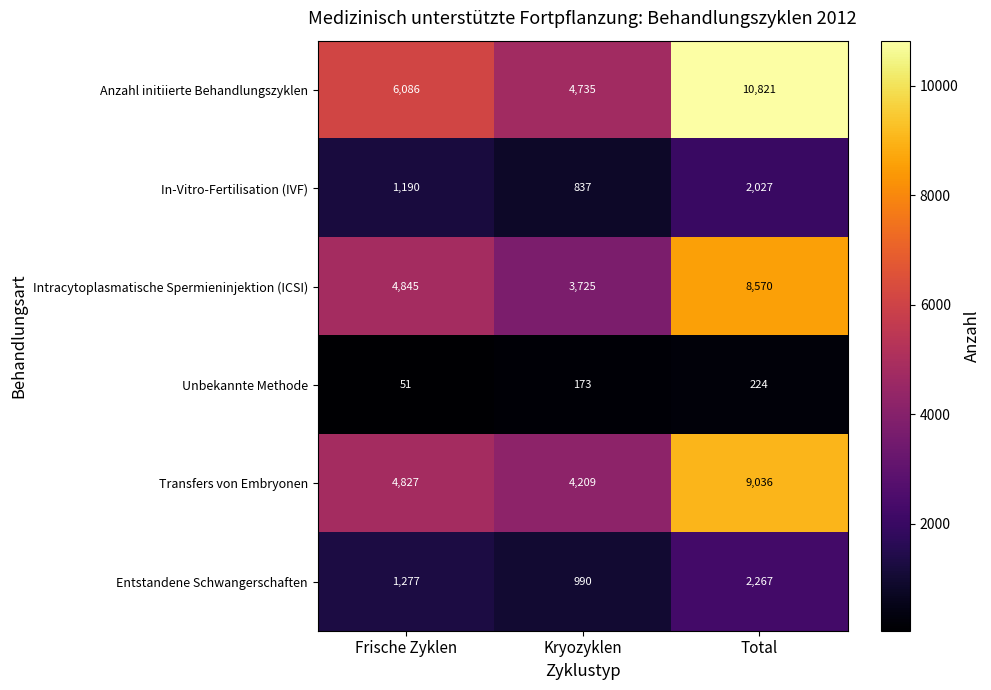

Read the Entstandene Schwangerschaften value at Frische Zyklen, to the nearest 100.

1300